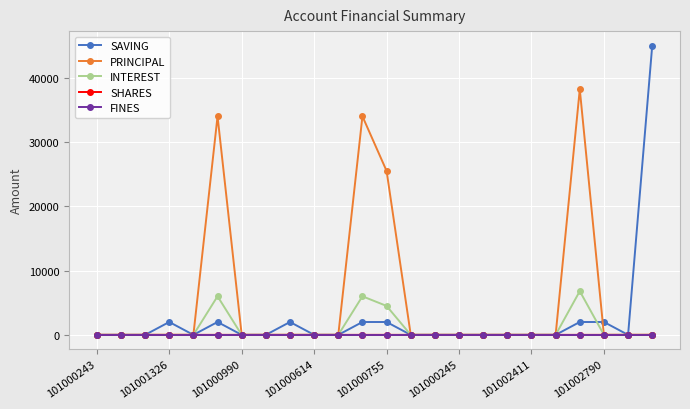

Which series has the largest range (max minus min)?

SAVING